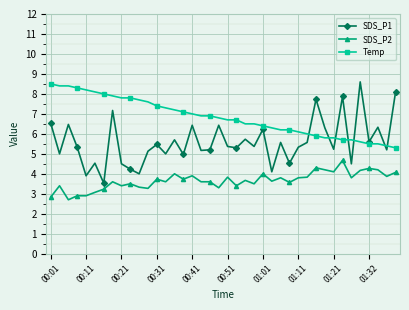

What is the value of the SDS_P2 point at the 7th from the left?

3.2